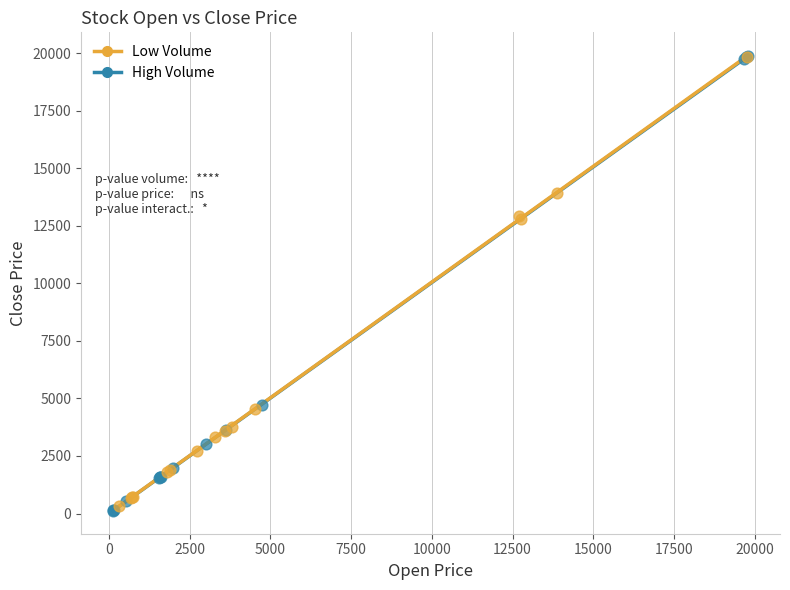

What are all the series names shown in the legend?

Low Volume, High Volume